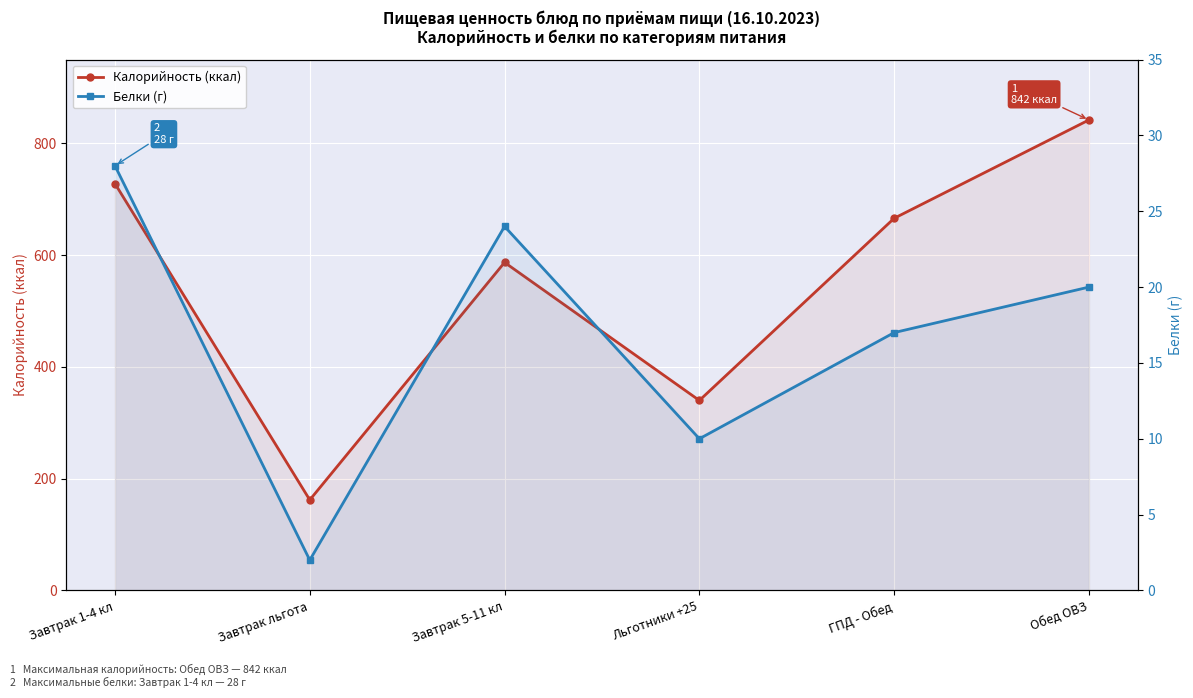

Is this an area chart (filled region under the line)?

No